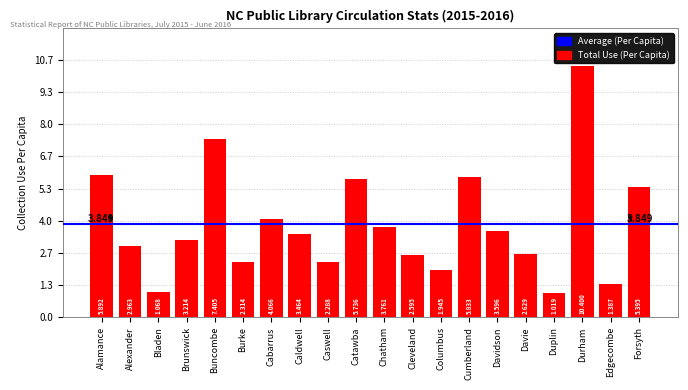

Which label corresponds to the smallest value in the chart?

Duplin